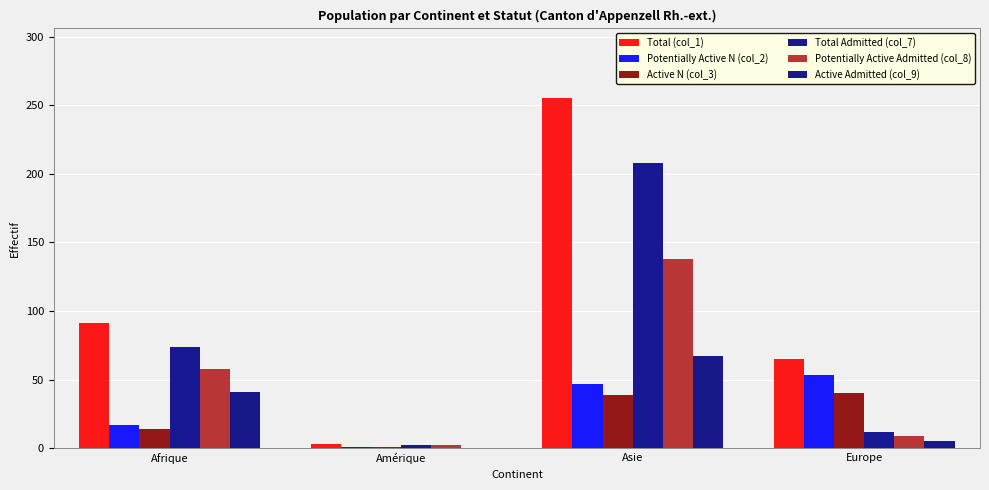

True or false: Potentially Active N (col_2) has a value of 83 at Asie.

False